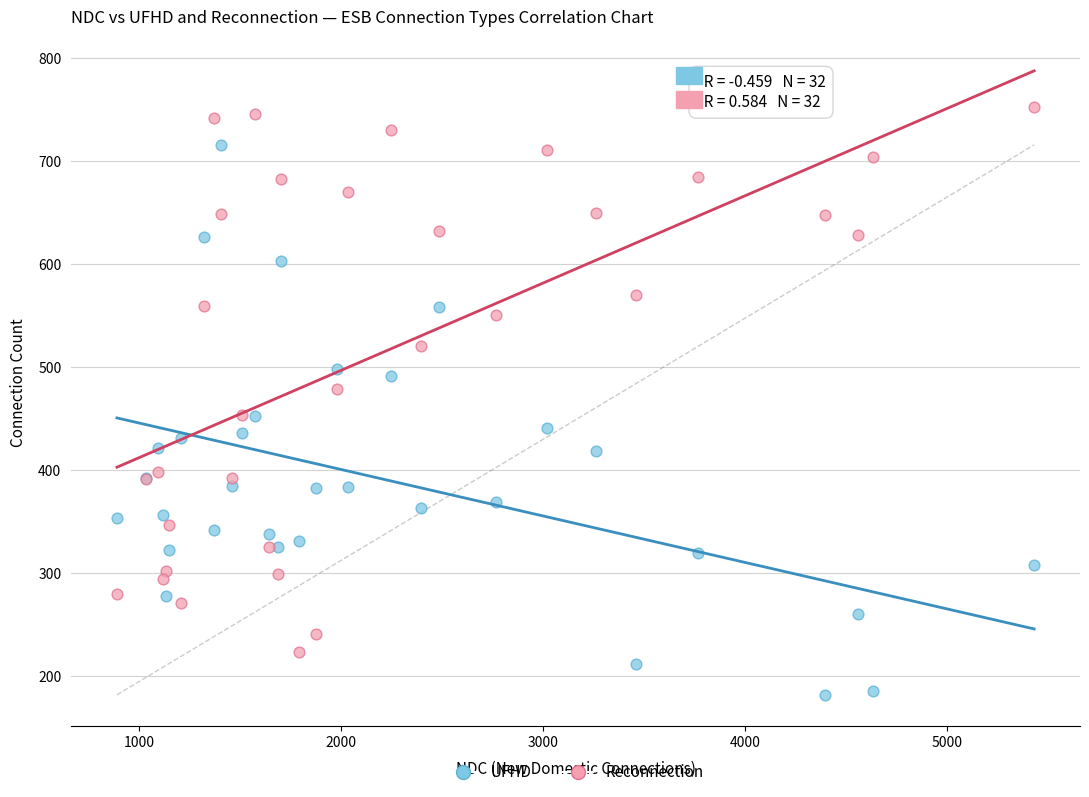

Which series contains the highest Y value?

Reconnection